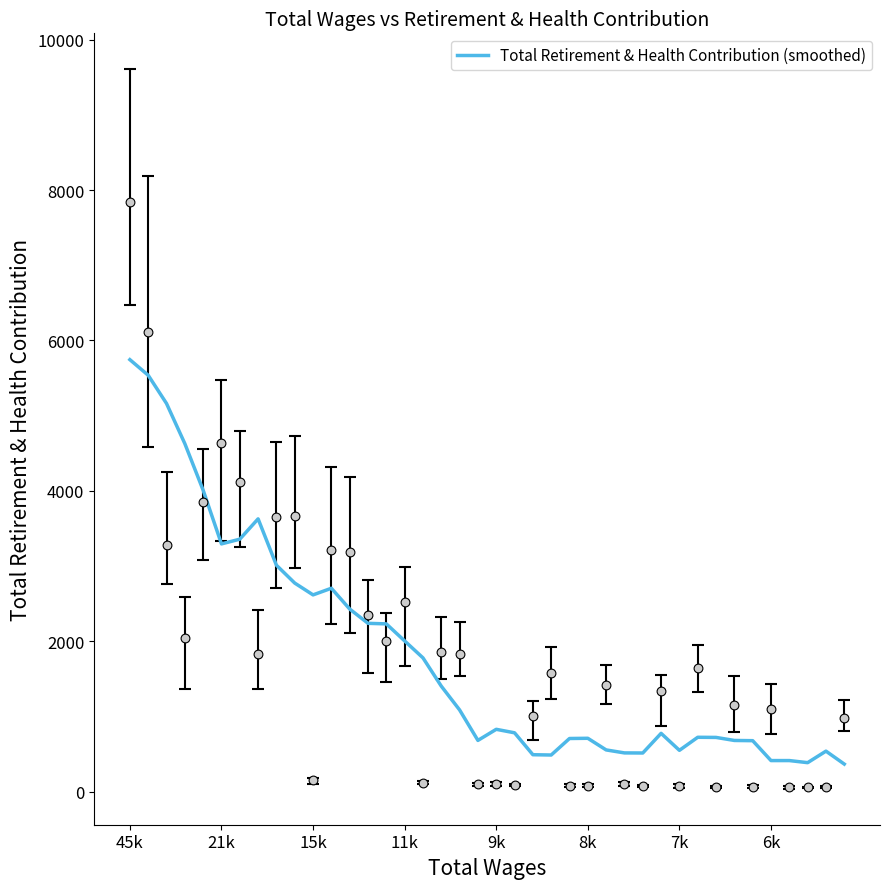

The value of Total Retirement & Health Contribution (smoothed) at 15k is 2618.0. True or false?

True